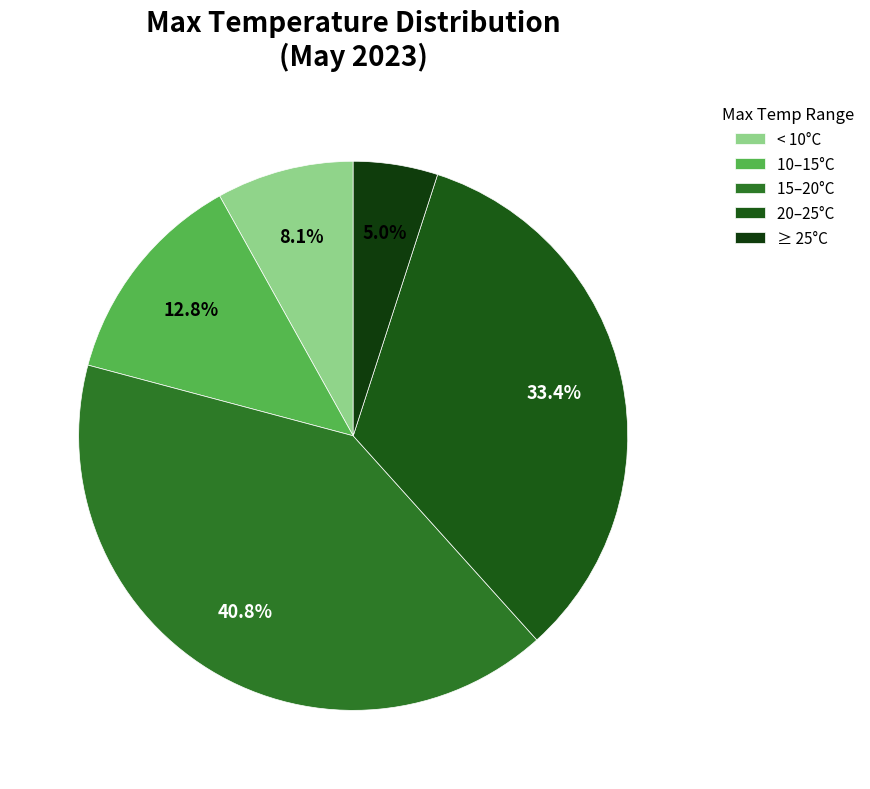

How many segments does this pie chart have?

5